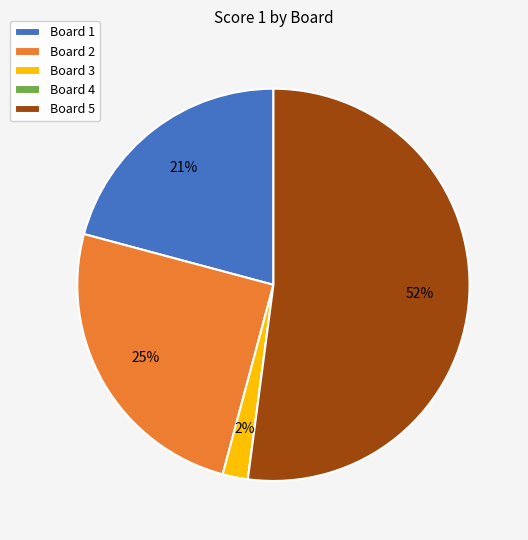

To the nearest percent, what is the difference between the Board 2 and Board 3 slice percentages?

23%